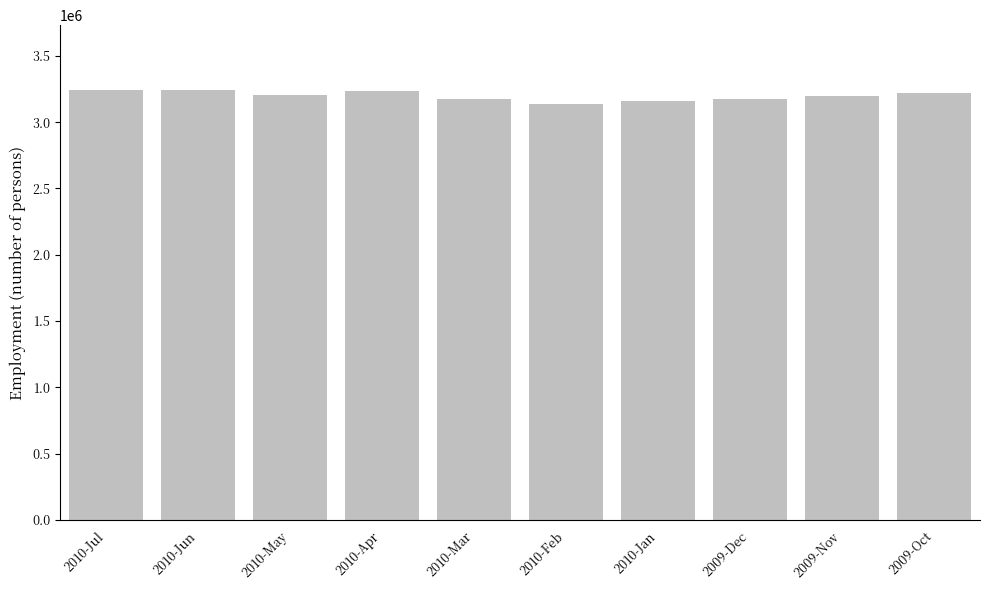

What is the maximum value shown in the chart?

3244913